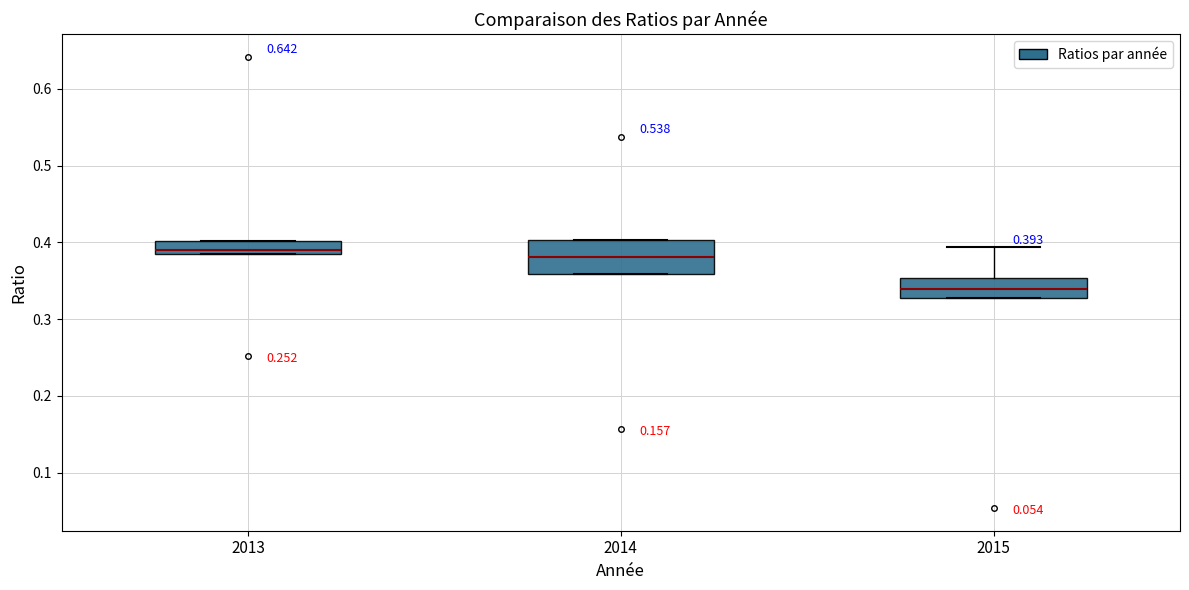

Which box is the tallest, from its lower edge to its upper edge?

2014